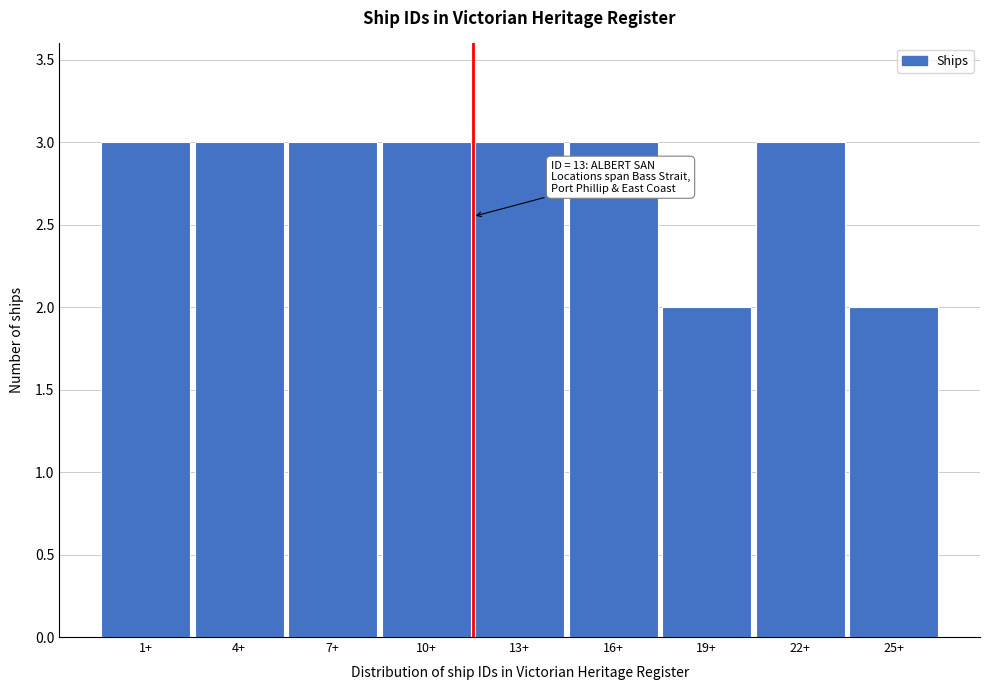

Reading left to right, what are all the values shown in this chart?

1+=3	4+=3	7+=3	10+=3	13+=3	16+=3	19+=2	22+=3	25+=2